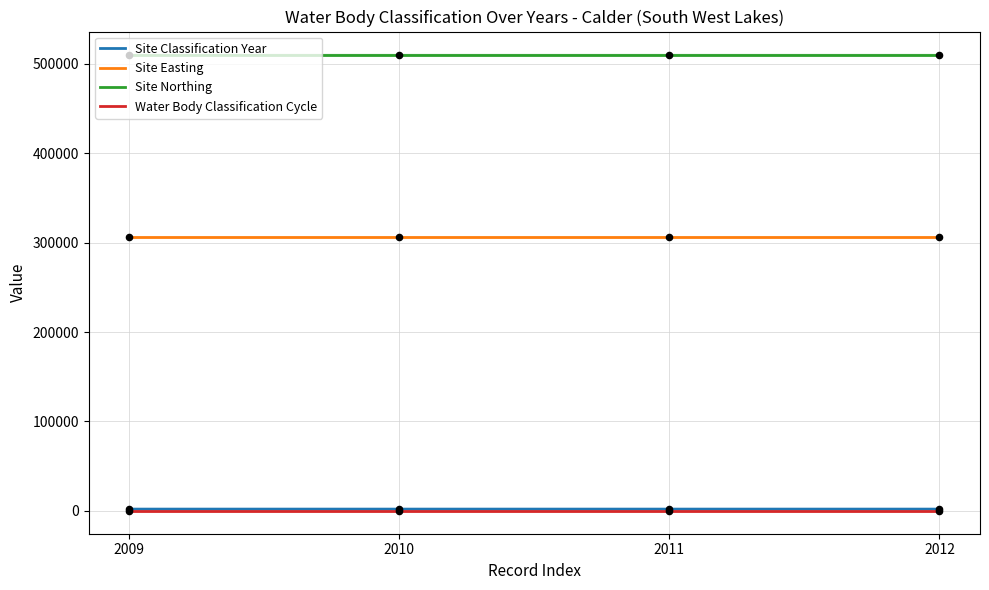

Which series has the largest total across all categories?

Site Northing